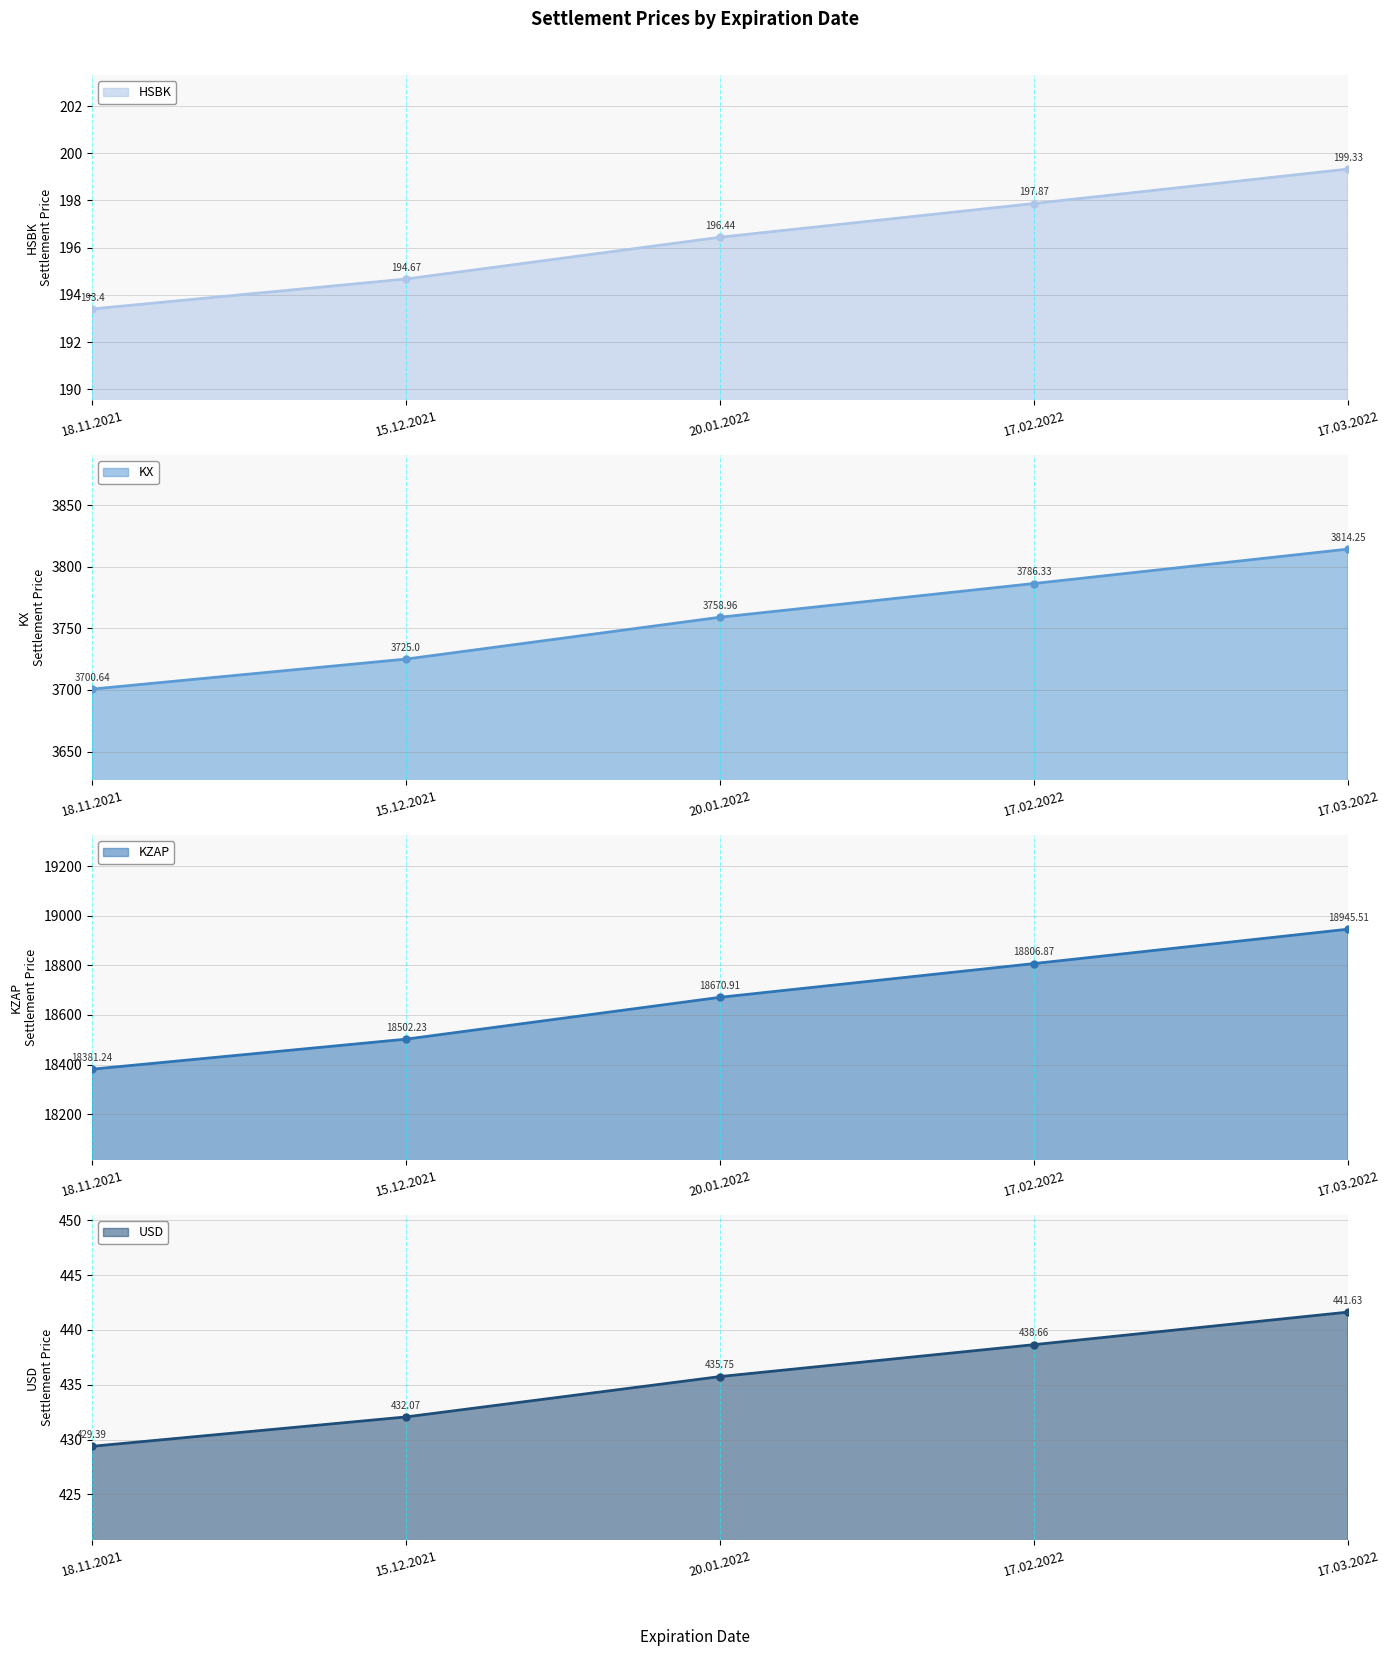

Reading left to right, list all the values displayed in this chart.

HSBK: 18.11.2021=193.4	15.12.2021=194.7	20.01.2022=196.4	17.02.2022=197.9	17.03.2022=199.3
KX: 18.11.2021=3700.6	15.12.2021=3725.0	20.01.2022=3759.0	17.02.2022=3786.3	17.03.2022=3814.2
KZAP: 18.11.2021=18381.2	15.12.2021=18502.2	20.01.2022=18670.9	17.02.2022=18806.9	17.03.2022=18945.5
USD: 18.11.2021=429.4	15.12.2021=432.1	20.01.2022=435.8	17.02.2022=438.7	17.03.2022=441.6